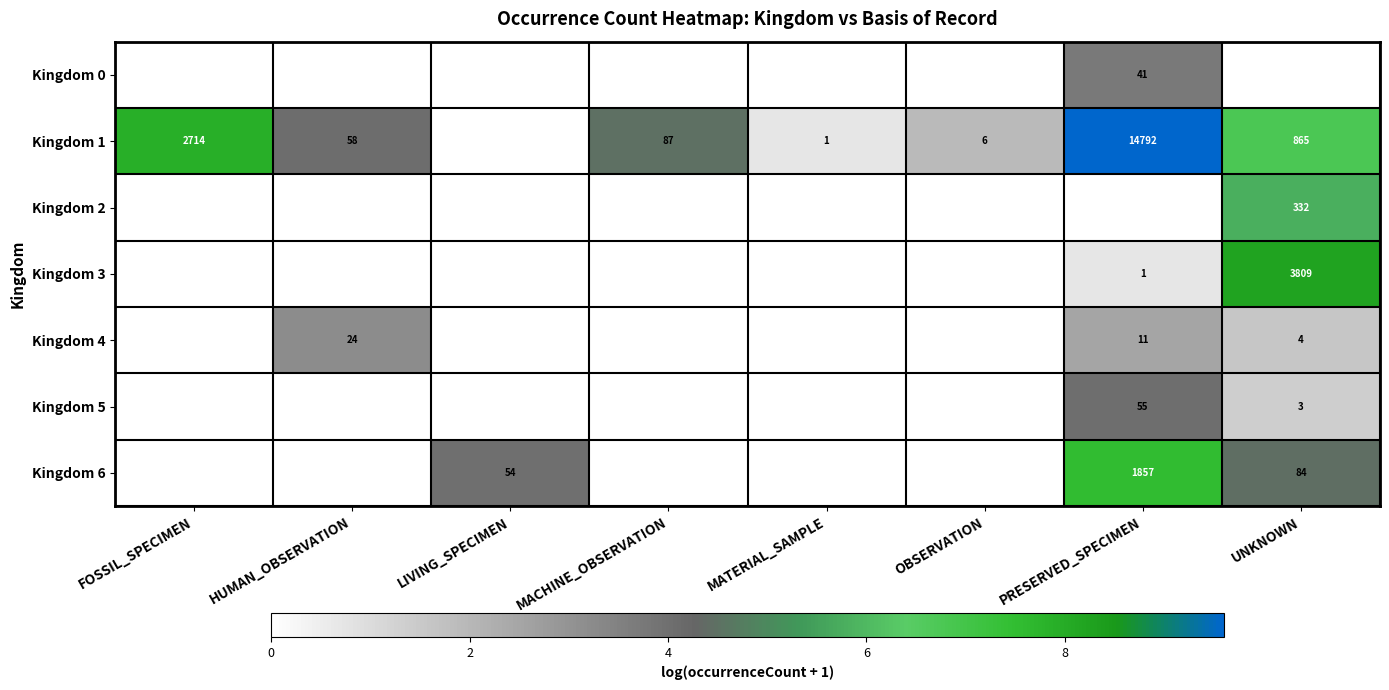

True or false: Kingdom 5 has a value of -1.3 at MATERIAL_SAMPLE.

False